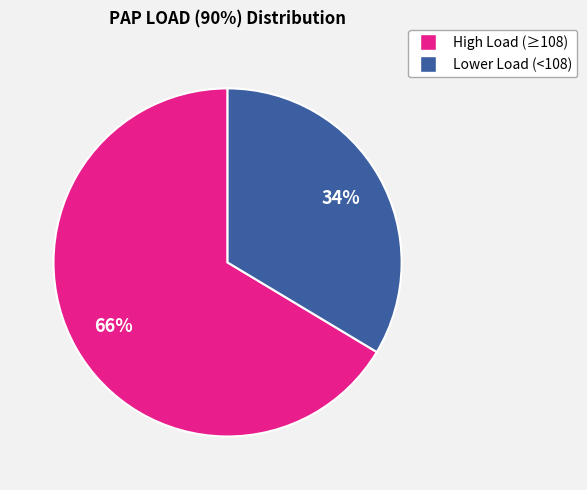

How many slices are in this pie chart?

2